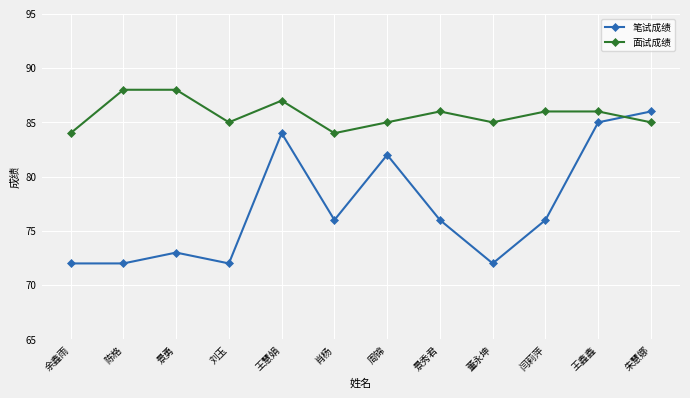

How many lines are shown in the chart?

2